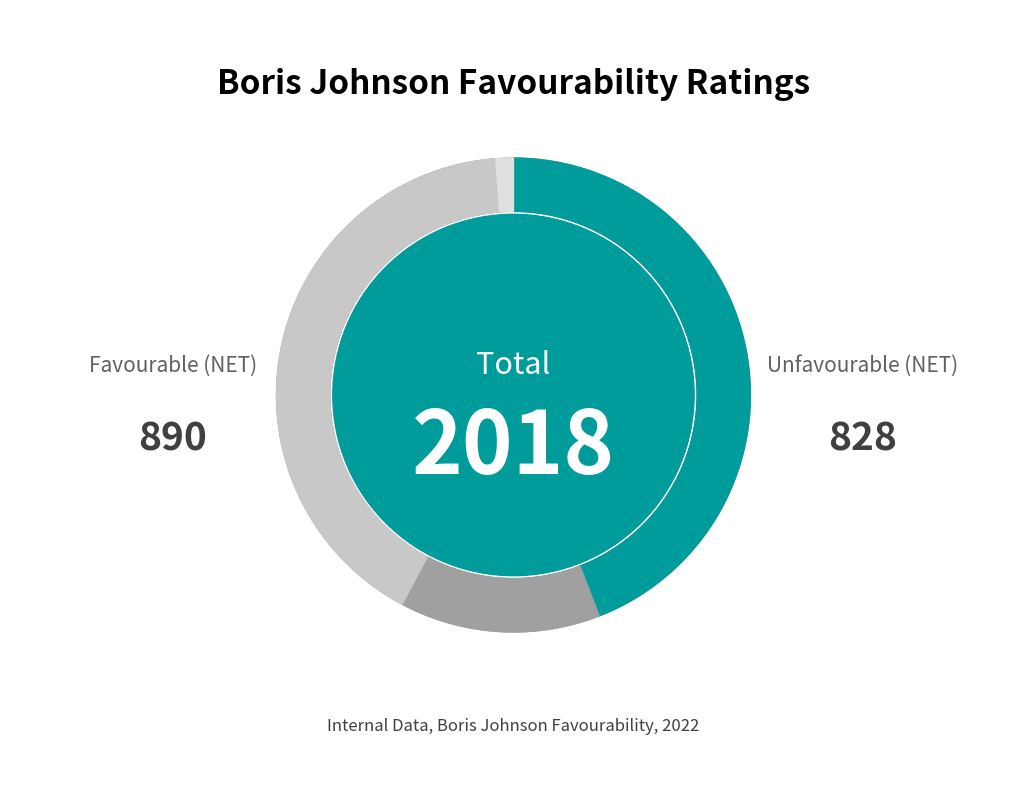

How much of the chart is everything except Neither favourable nor unfavourable?

86.3%